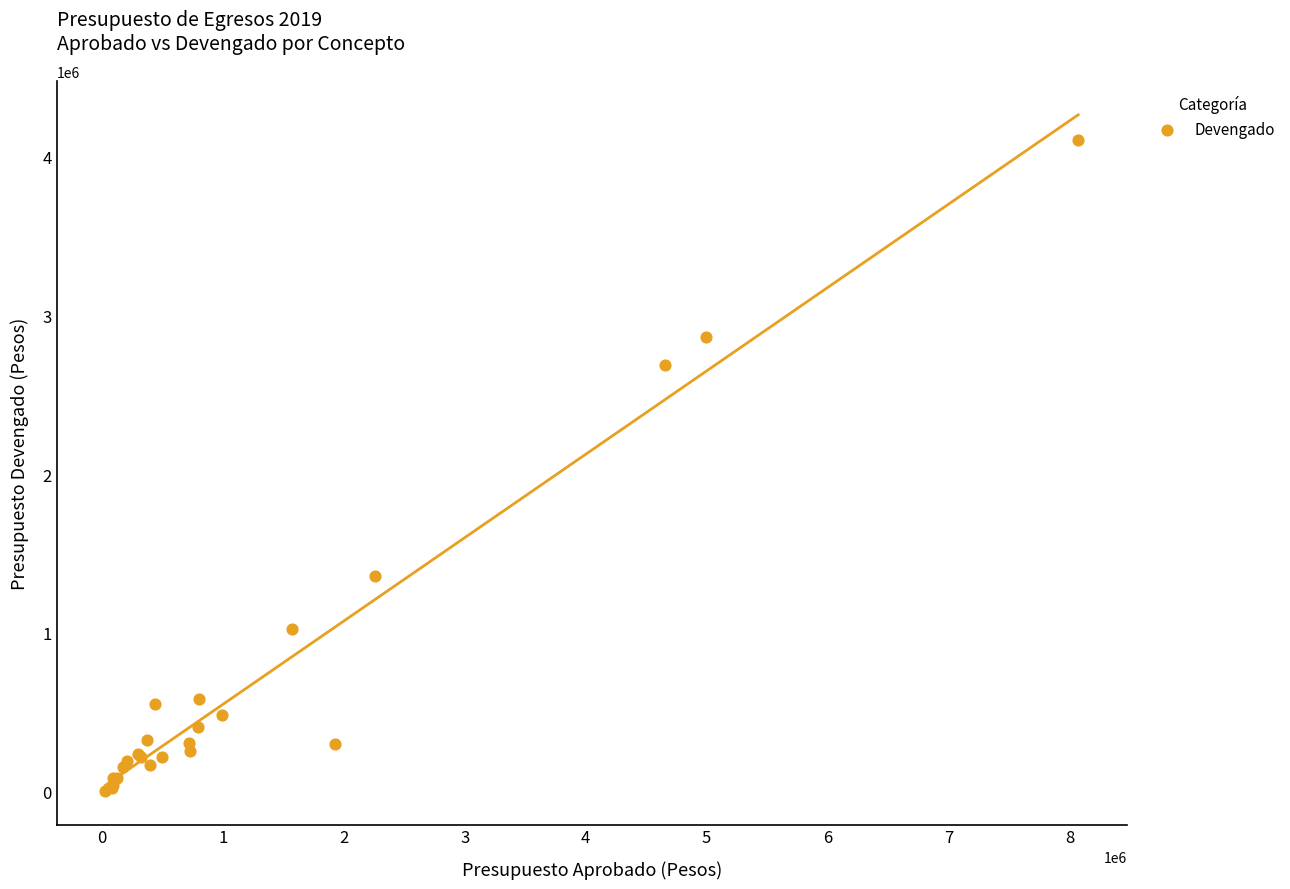

What Y value in the scatter plot is closest to 2055301?

2685422